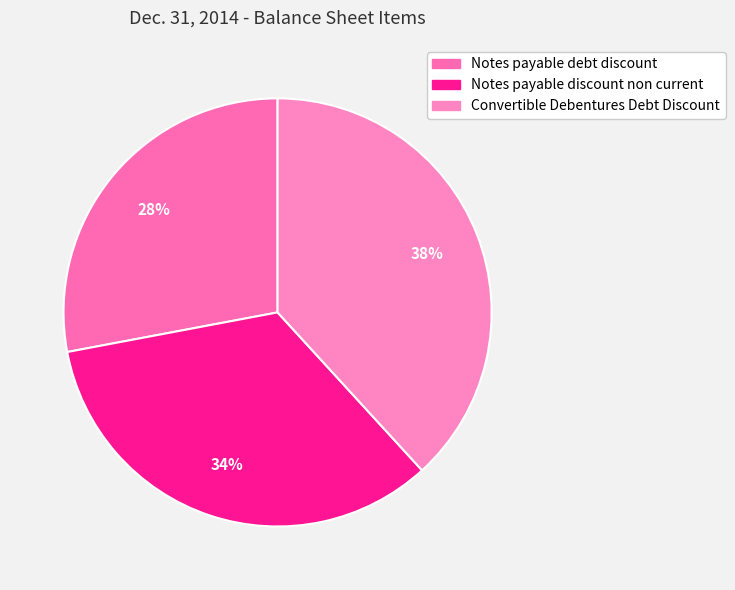

Does Notes payable debt discount account for over 50% of the chart?

No